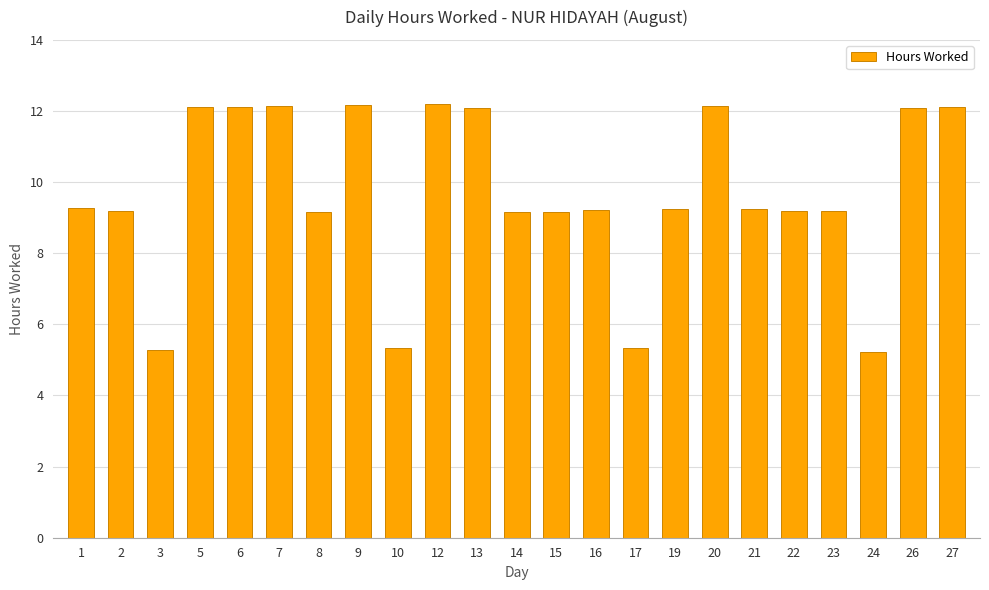

What is the change in value from 10 to 16?

+3.9